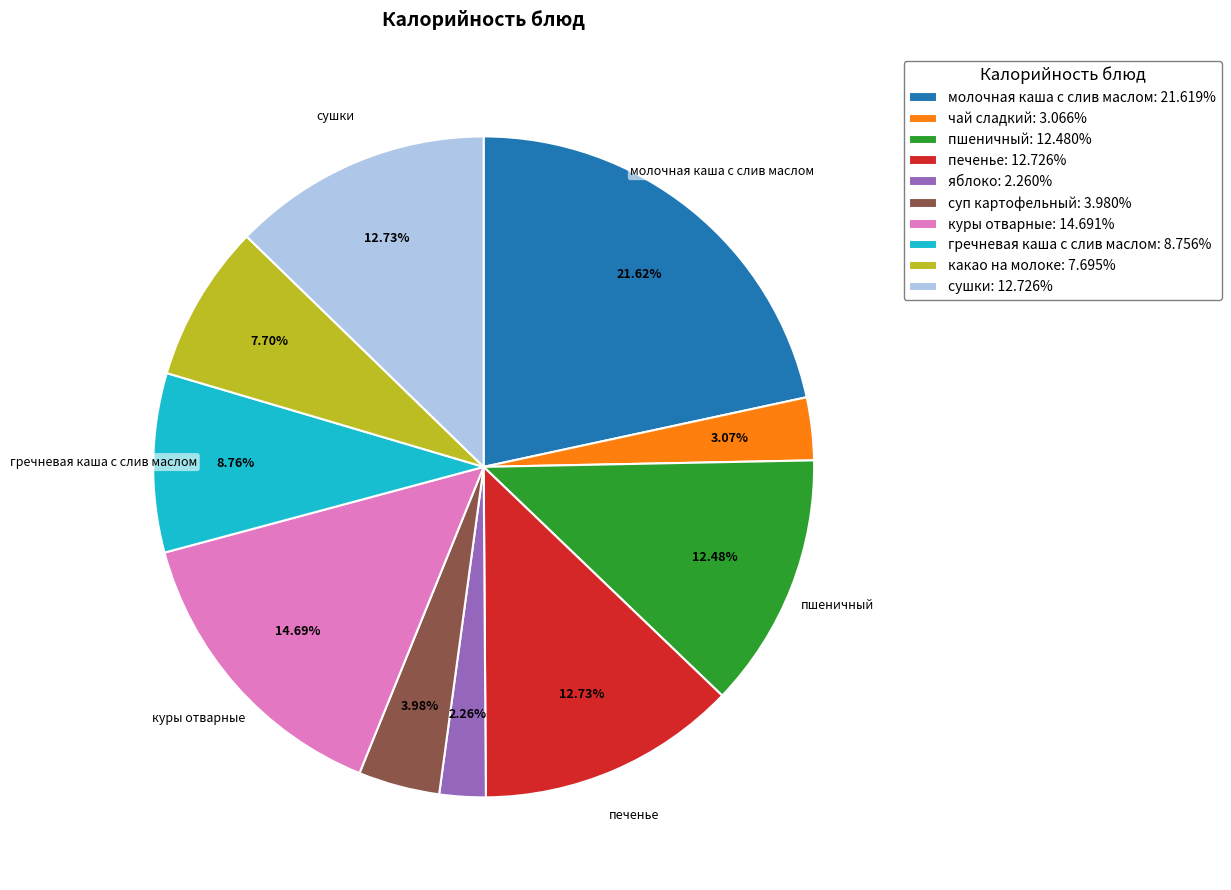

Which has a higher value, куры отварные or сушки?

куры отварные